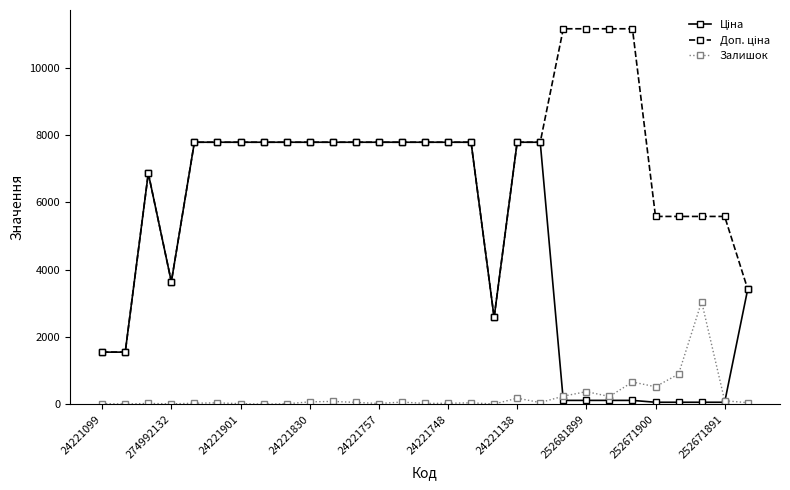

What is the maximum value shown in the chart?

11169.0